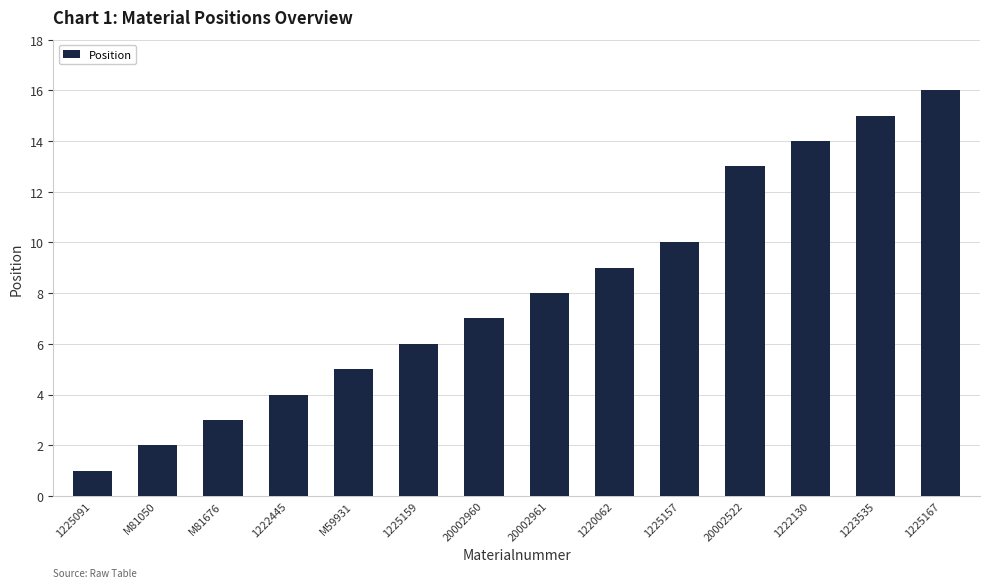

The value at 1225167 is 21. True or false?

False